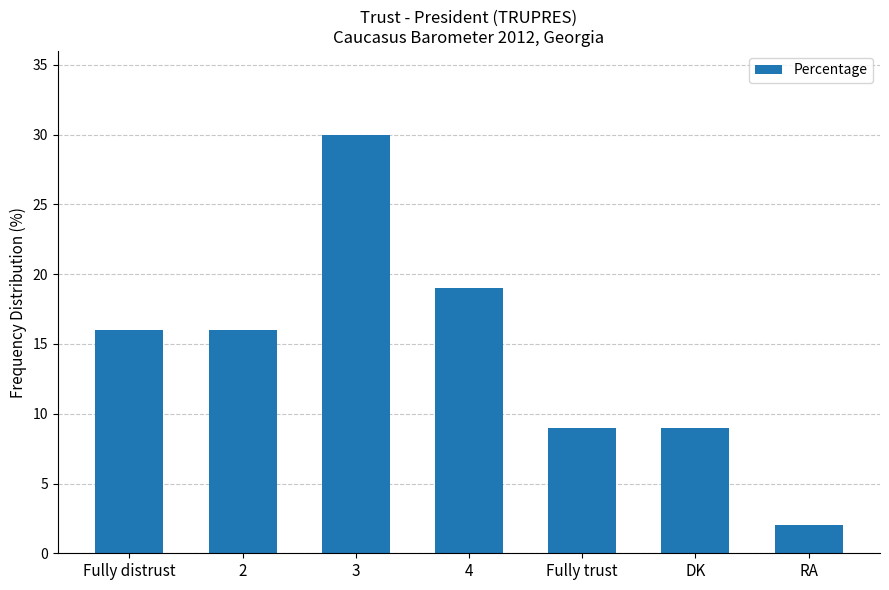

What is the value of the 3rd bar from the left?

30